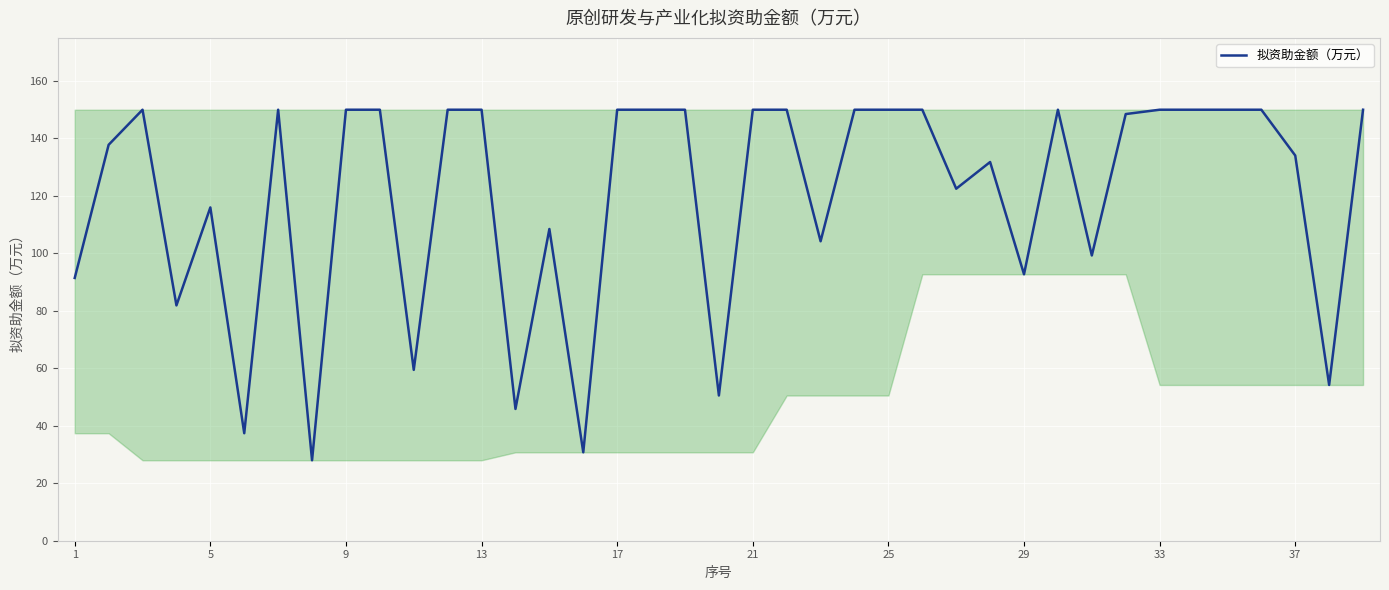

How many lines are shown in the chart?

1